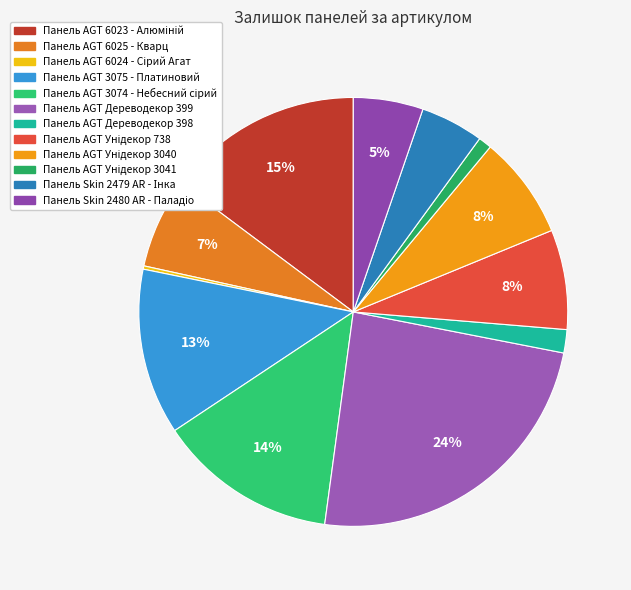

Does any single category account for the majority?

No